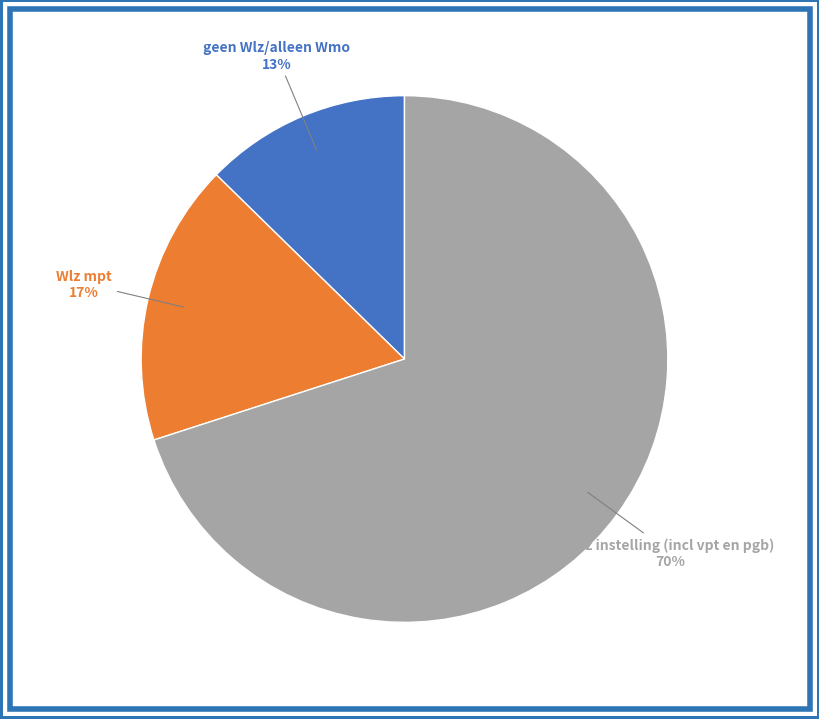

To the nearest percent, what is the average slice percentage?

33%